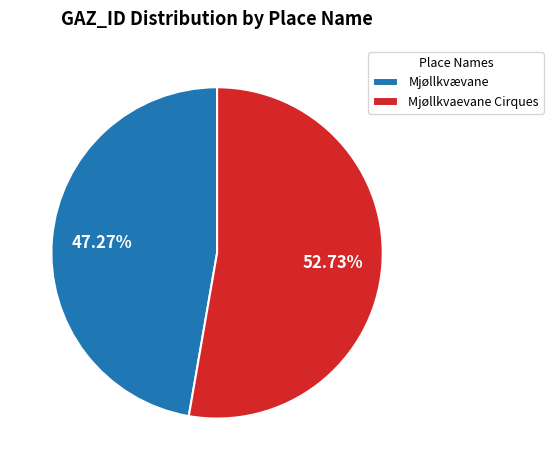

Does any single category account for the majority?

Yes